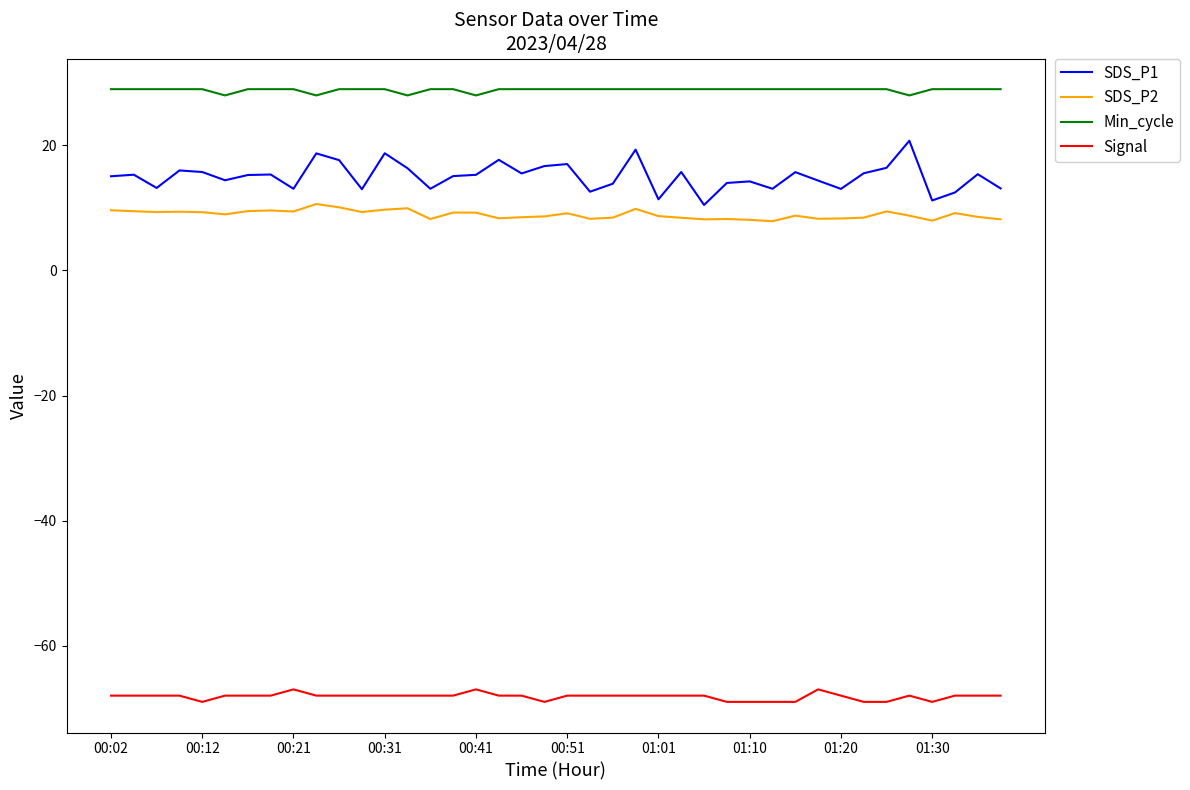

True or false: SDS_P1 and SDS_P2 intersect in this chart.

False